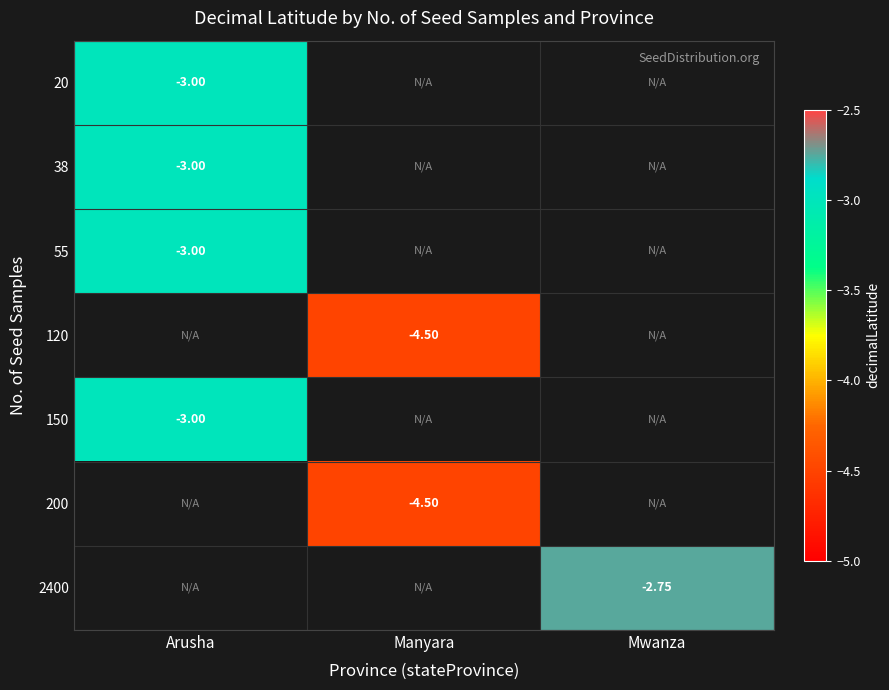

At how many categories does at least one series exceed -3?

1